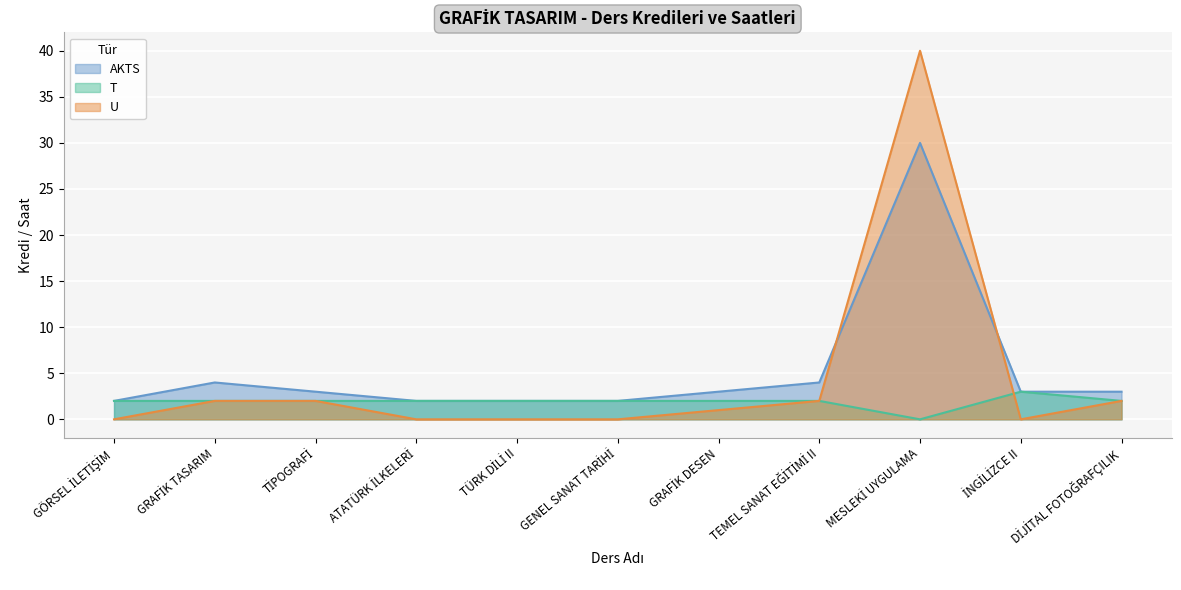

What is the difference between the U values at MESLEKİ UYGULAMA and TEMEL SANAT EĞİTİMİ II?

38